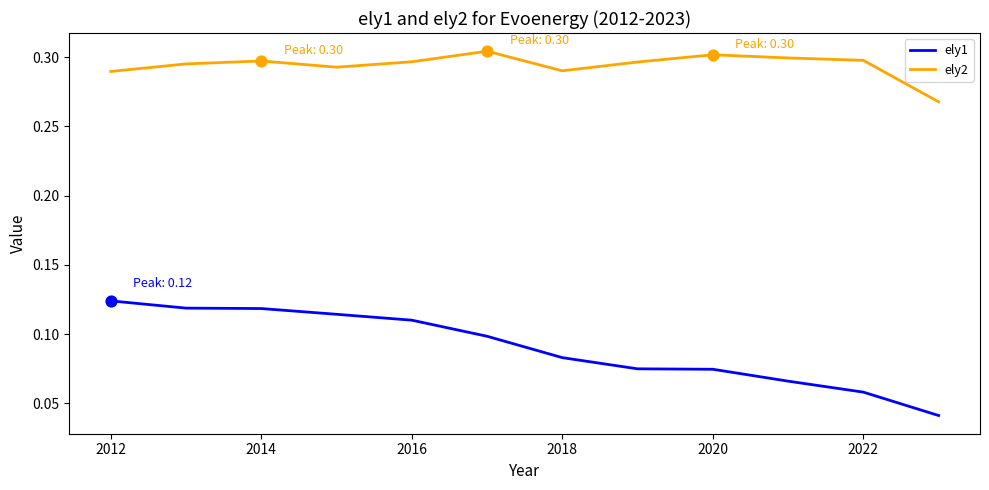

Which series has the largest total across all categories?

ely2